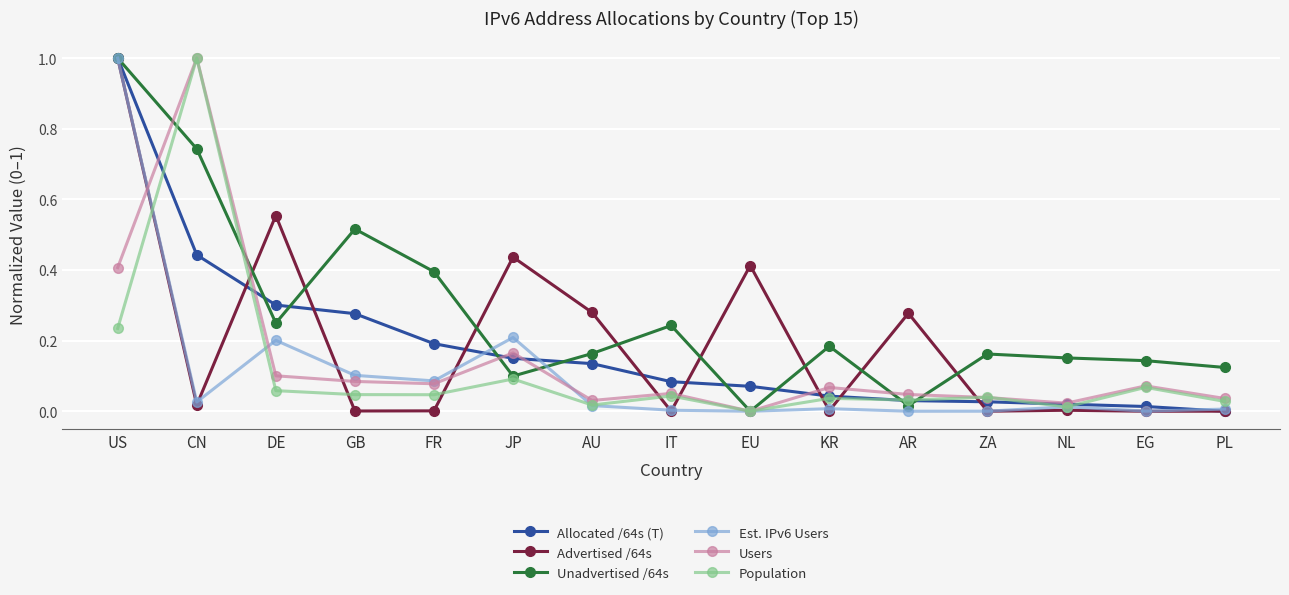

At which label does Allocated /64s (T) reach its peak?

US